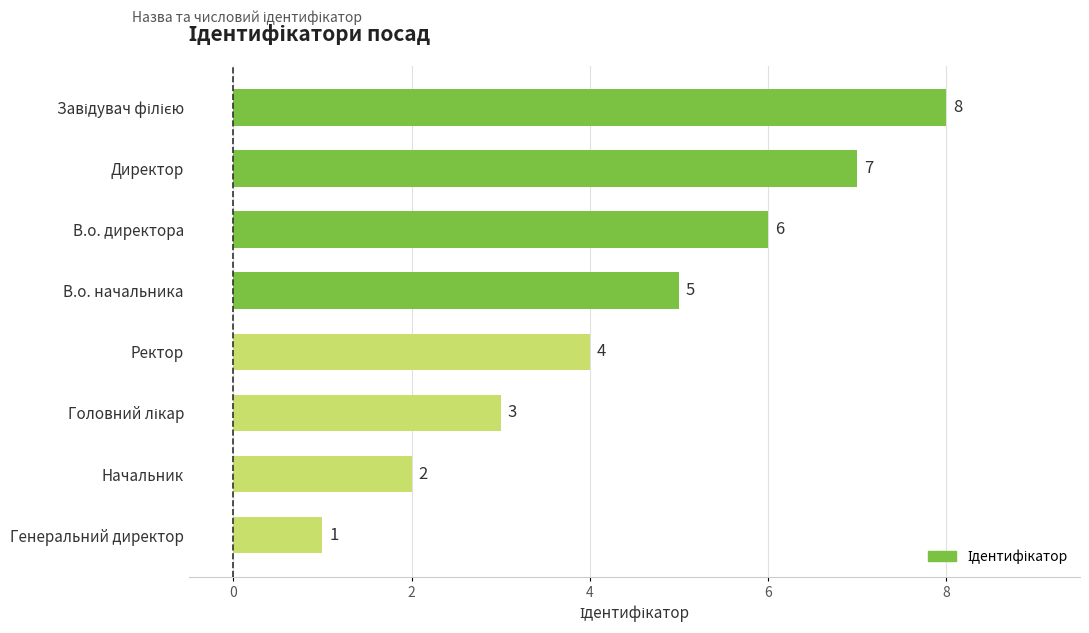

How many data points are less than 5?

4